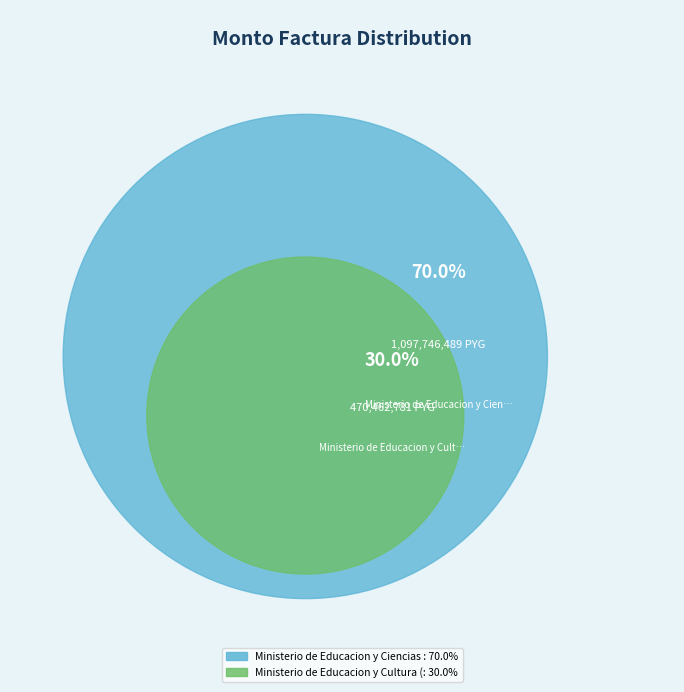

Approximately how many times larger is the value at Ministerio de Educacion y Cultura (MEC) compared to Ministerio de Educacion y Ciencias (MEC)?

0.4